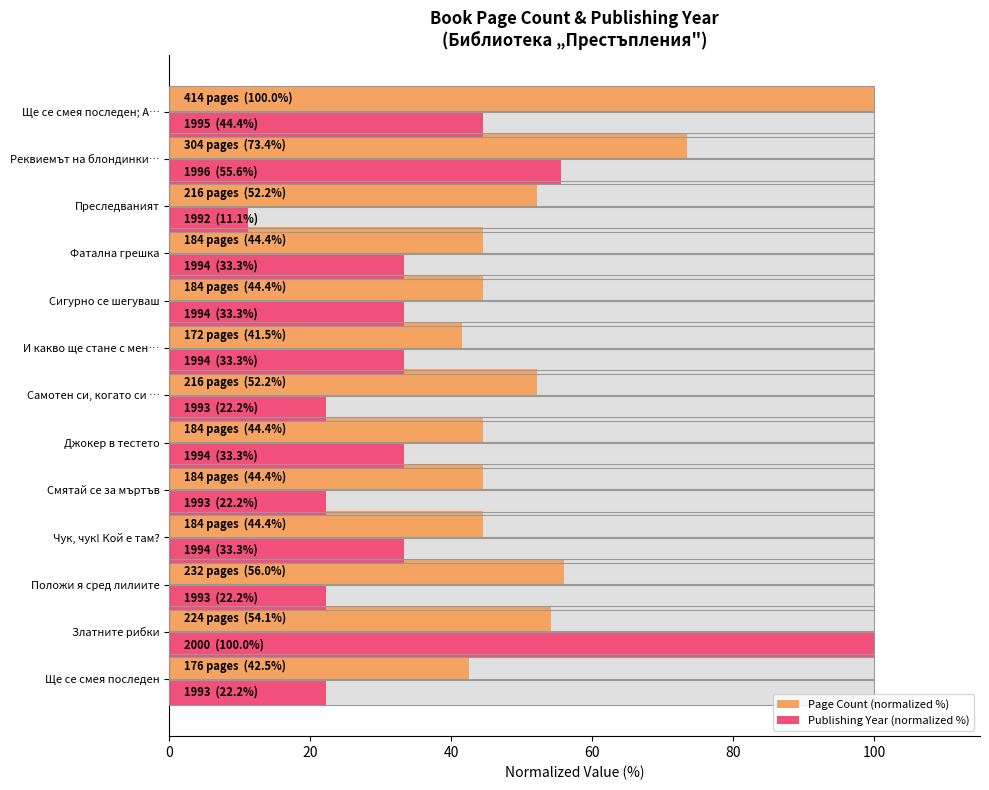

What is the maximum value shown in the chart?

100.0